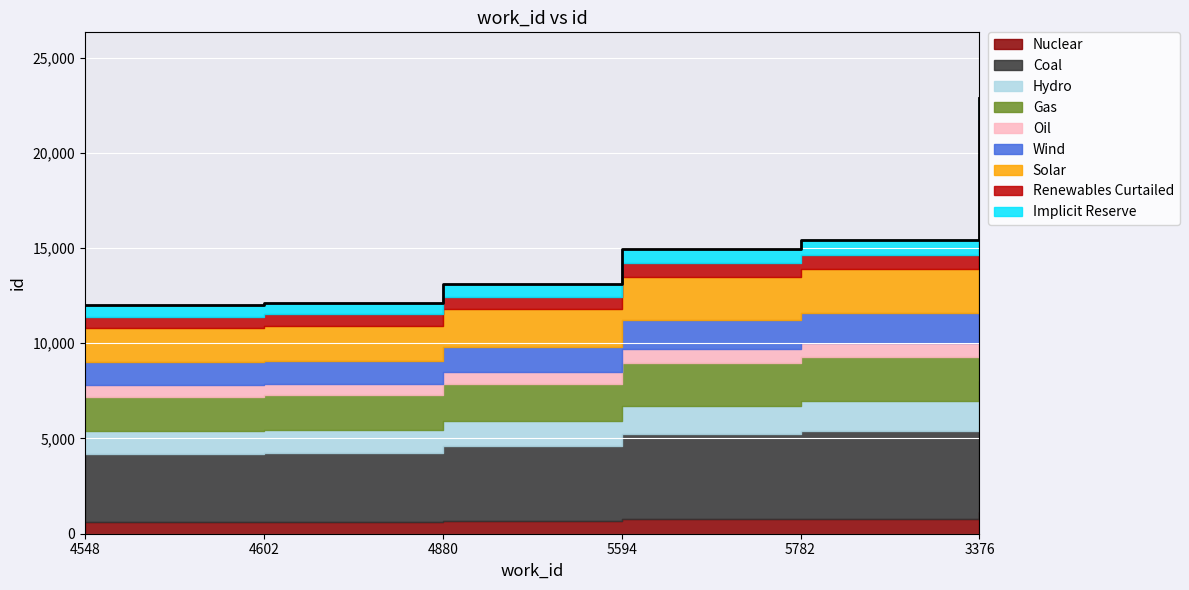

Rank the categories by value from lowest to highest.

4548, 4602, 4880, 5594, 5782, 3376